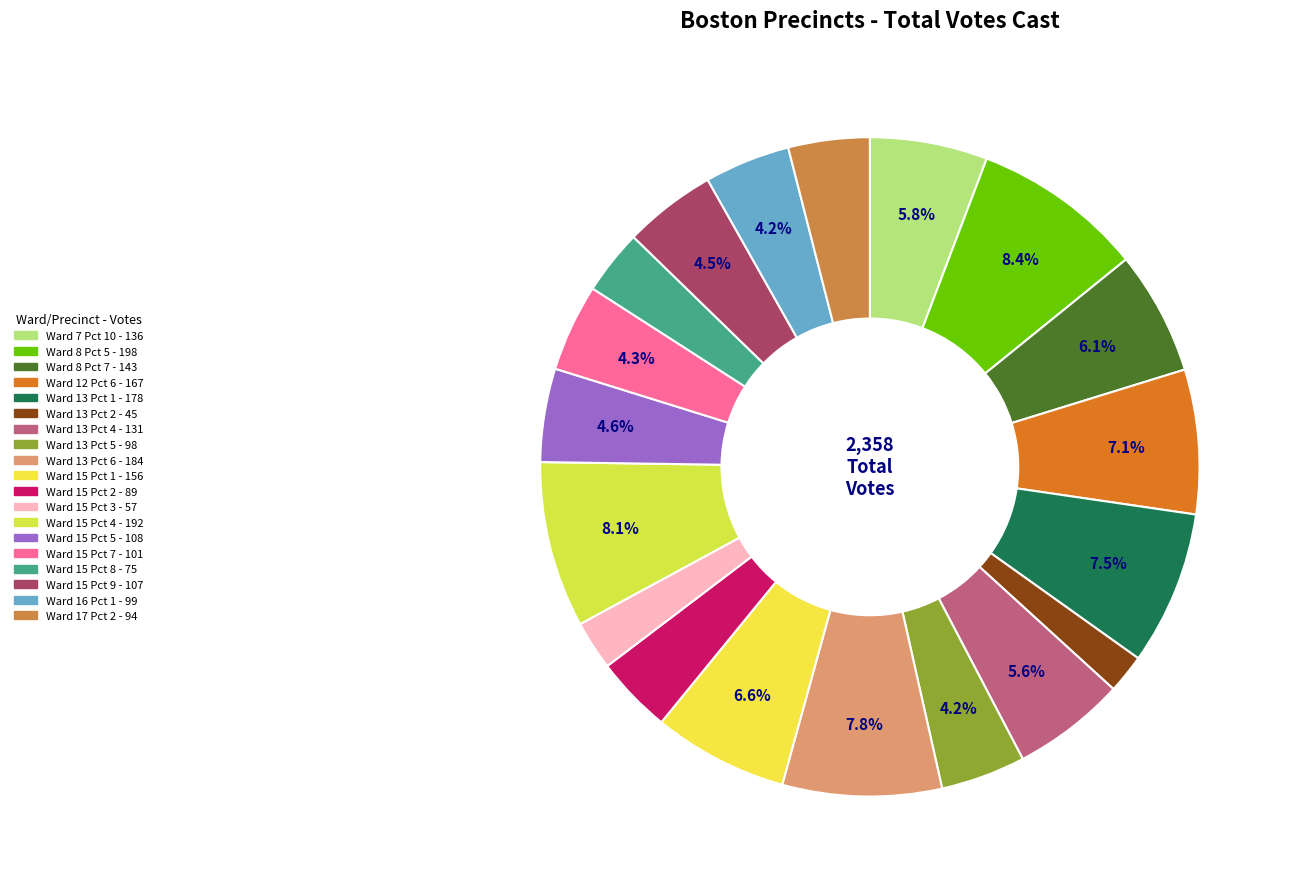

To the nearest percent, what is the average slice percentage?

5%